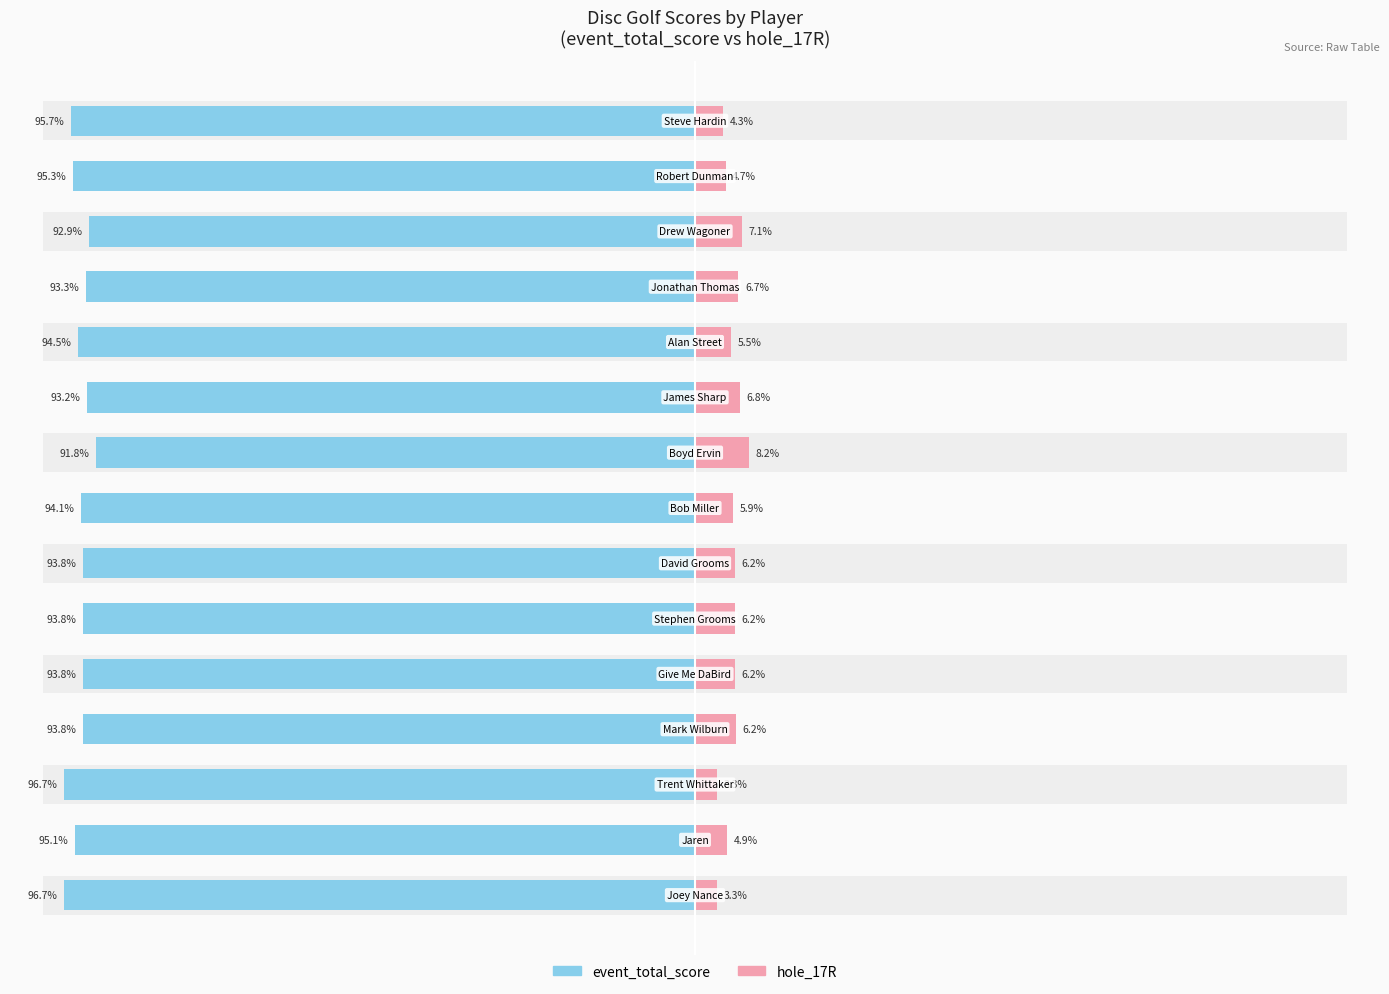

How many bars are there in each group?

2